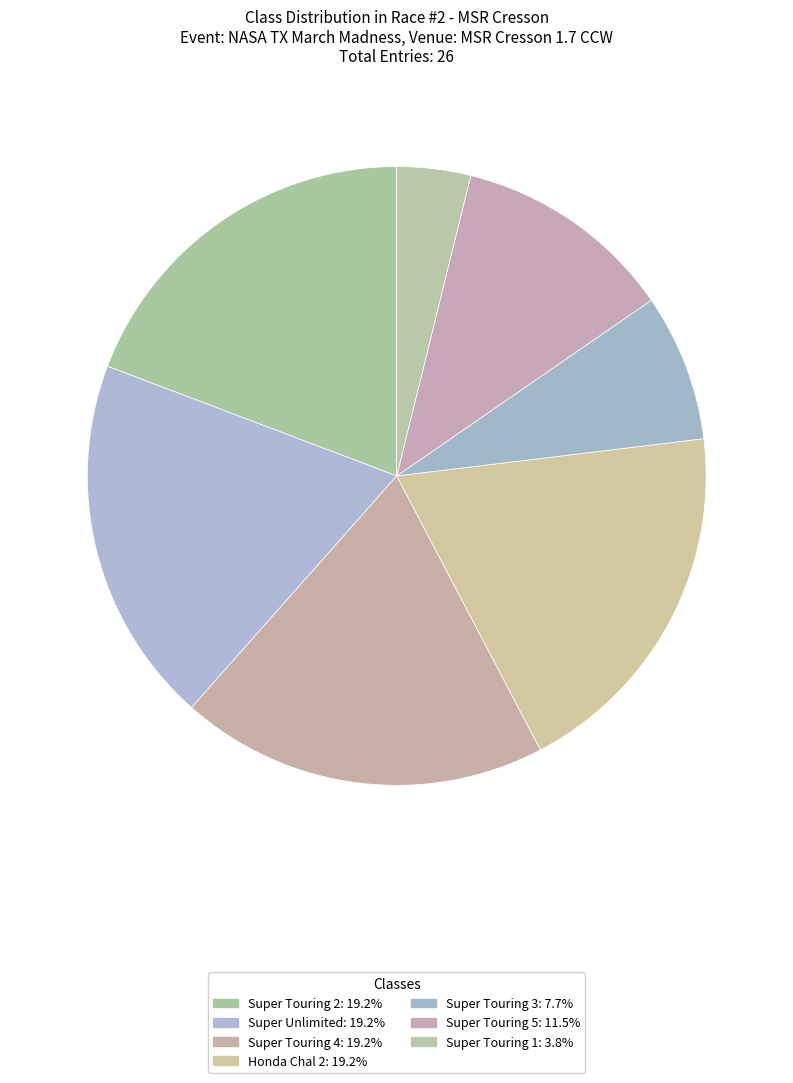

True or false: Super Touring 3 accounts for 8% of the total.

True